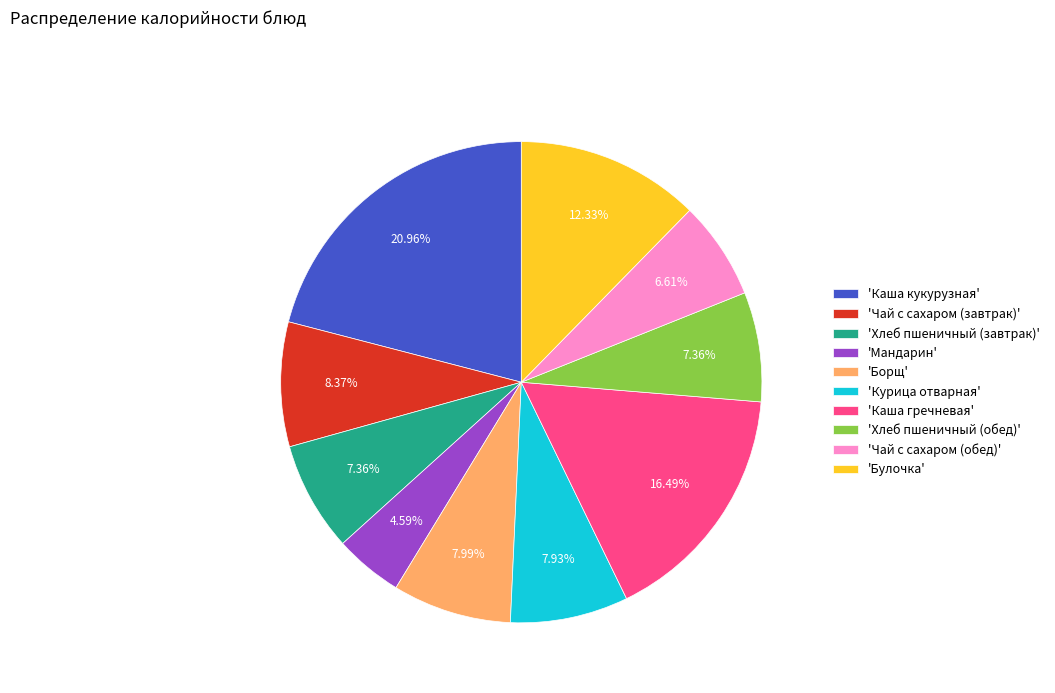

Is 'Чай с сахаром (обед)' the majority of the pie?

No